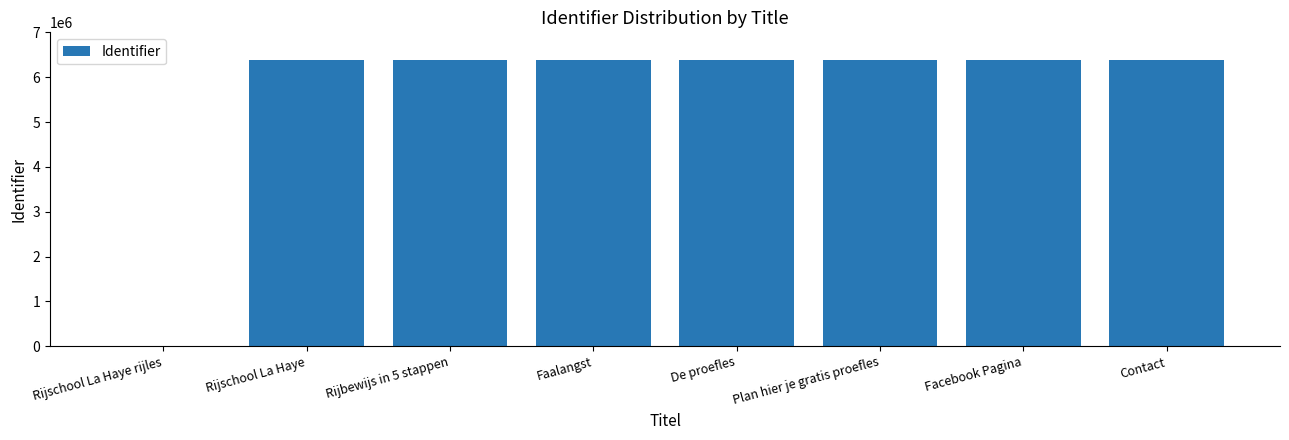

Where does the data first go above 6390775?

De proefles